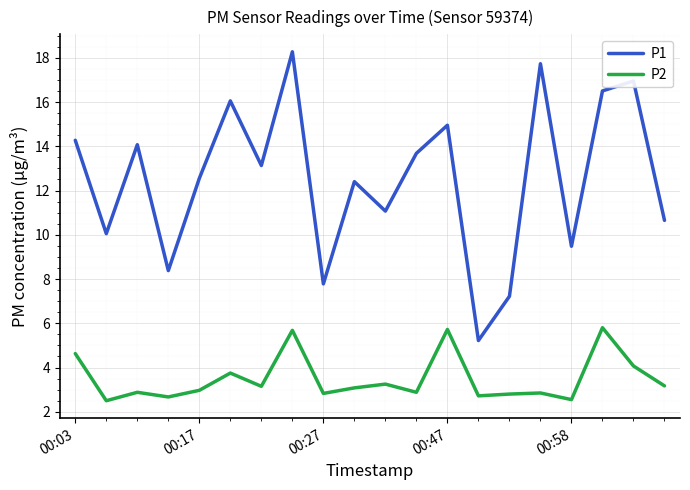

What is the greatest value displayed?

18.3